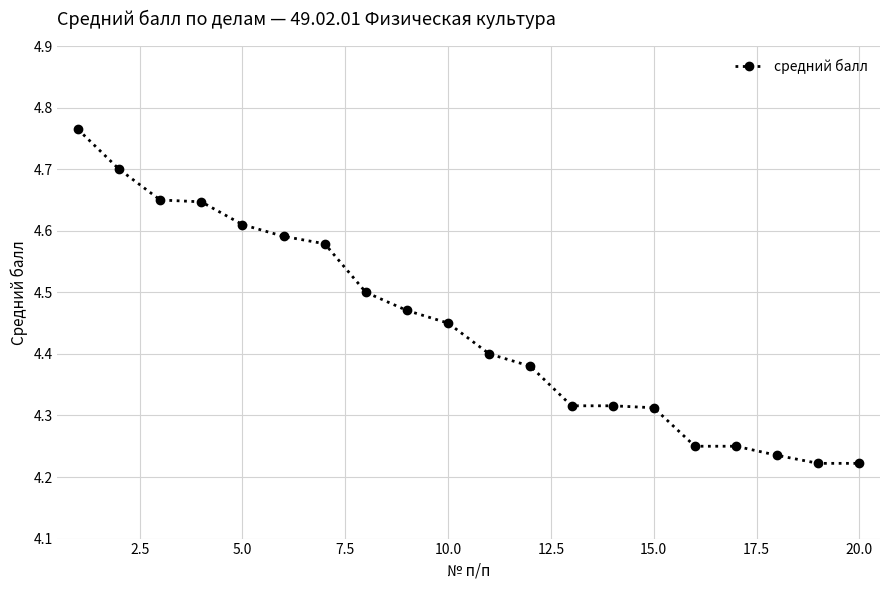

How many values are between 4 and 5?

20